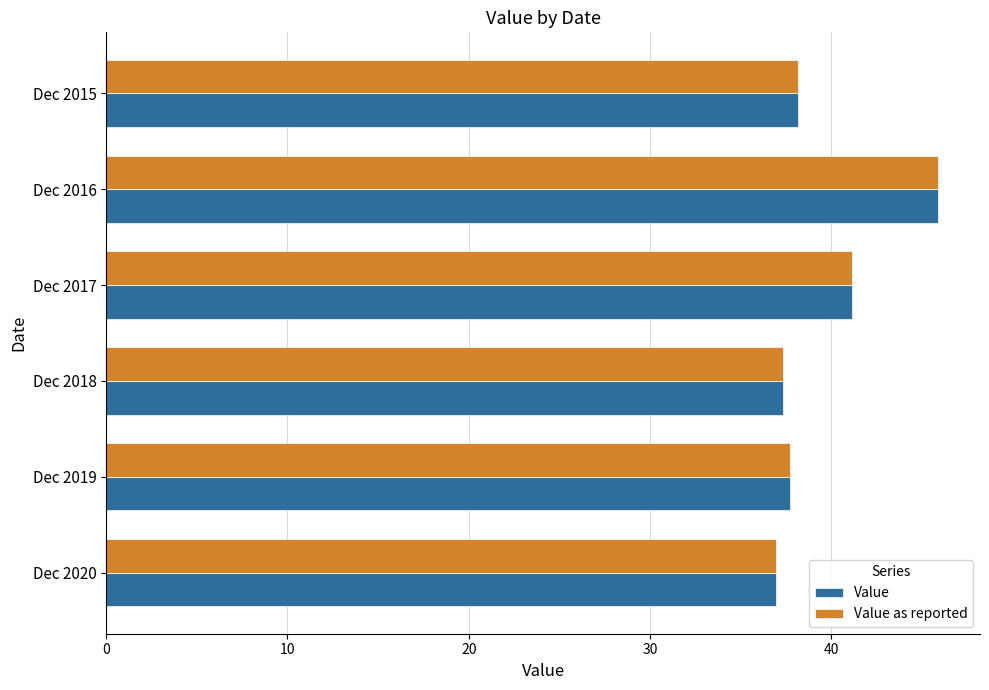

The value of Value as reported at Dec 2018 is 37.3. True or false?

True